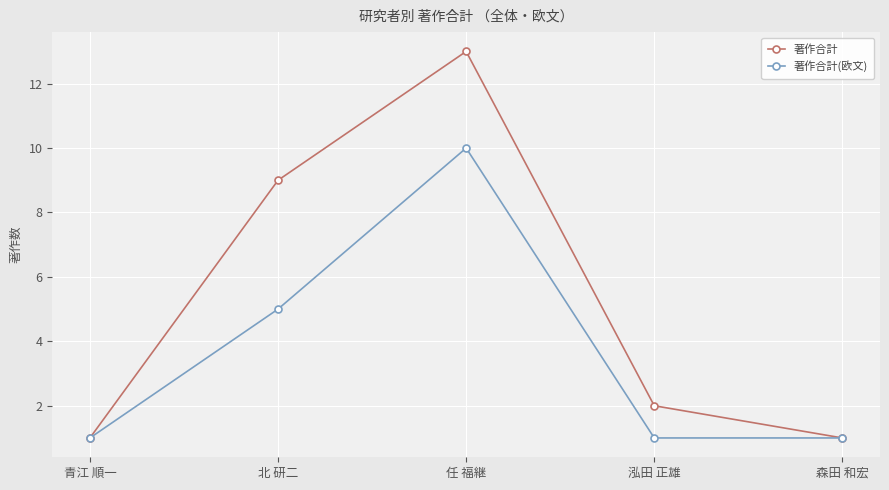

Reading left to right, list all the values displayed in this chart.

著作合計: 青江 順一=1	北 研二=9	任 福継=13	泓田 正雄=2	森田 和宏=1
著作合計(欧文): 青江 順一=1	北 研二=5	任 福継=10	泓田 正雄=1	森田 和宏=1